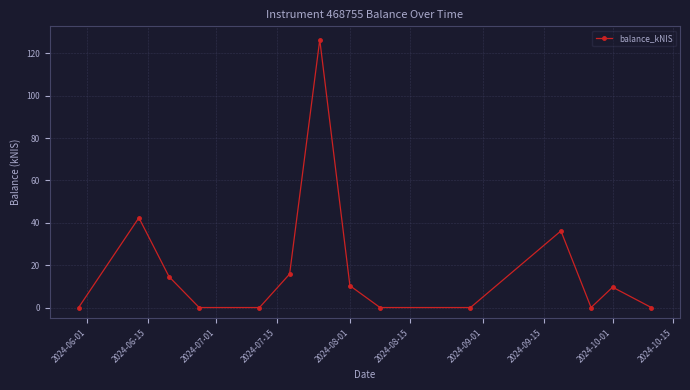

What is the greatest value displayed?

126.4